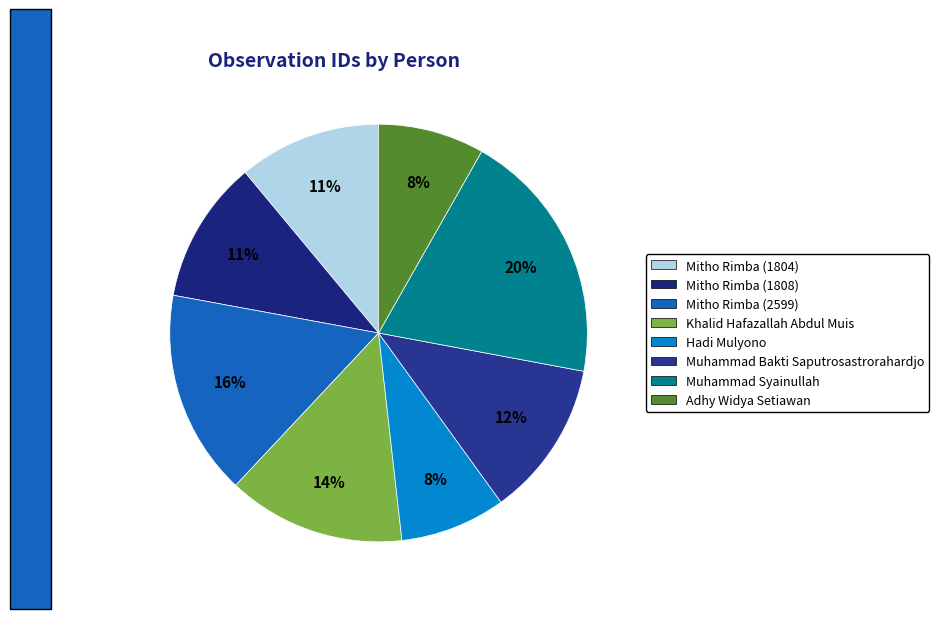

Does Hadi Mulyono represent more than half of the total?

No